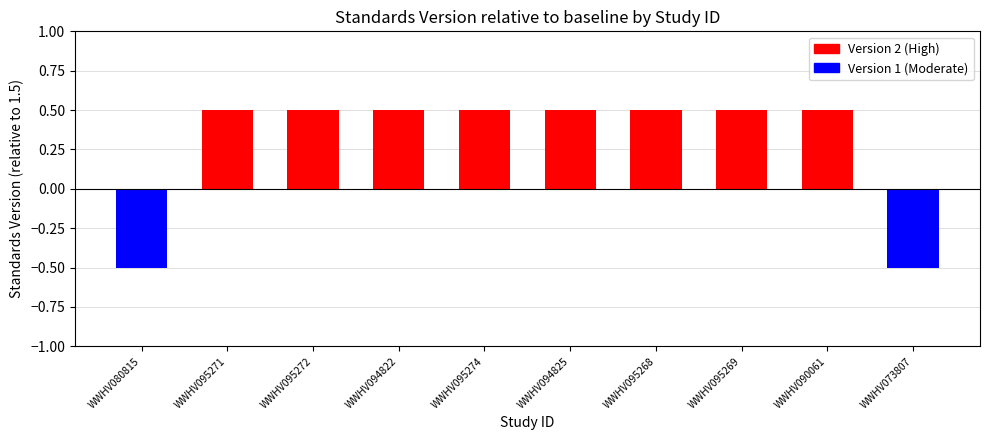

What is the difference between the second highest and minimum values?

1.0